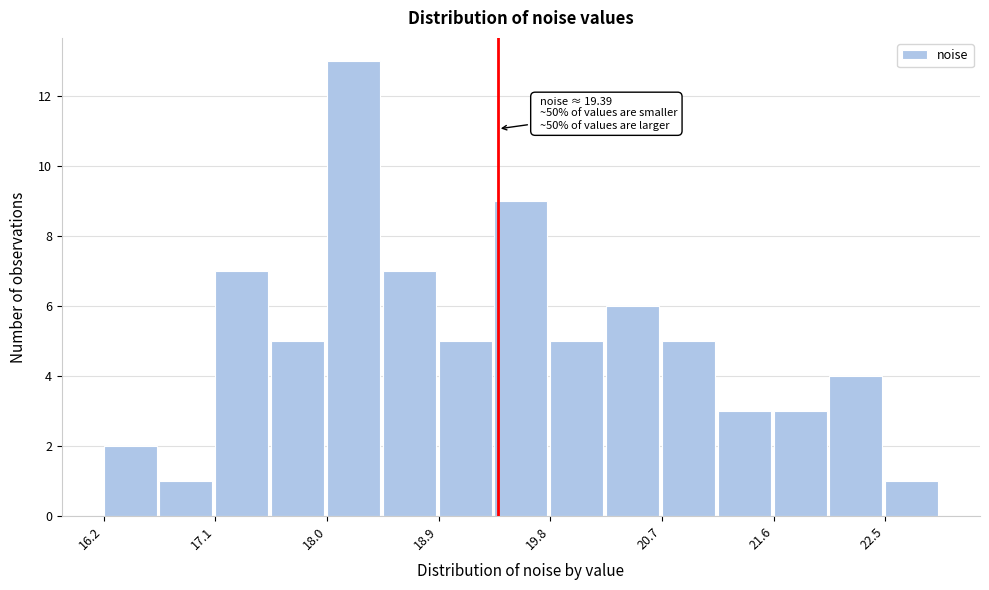

Over which range of the x-axis is the bar tallest?

18.0 to 18.5